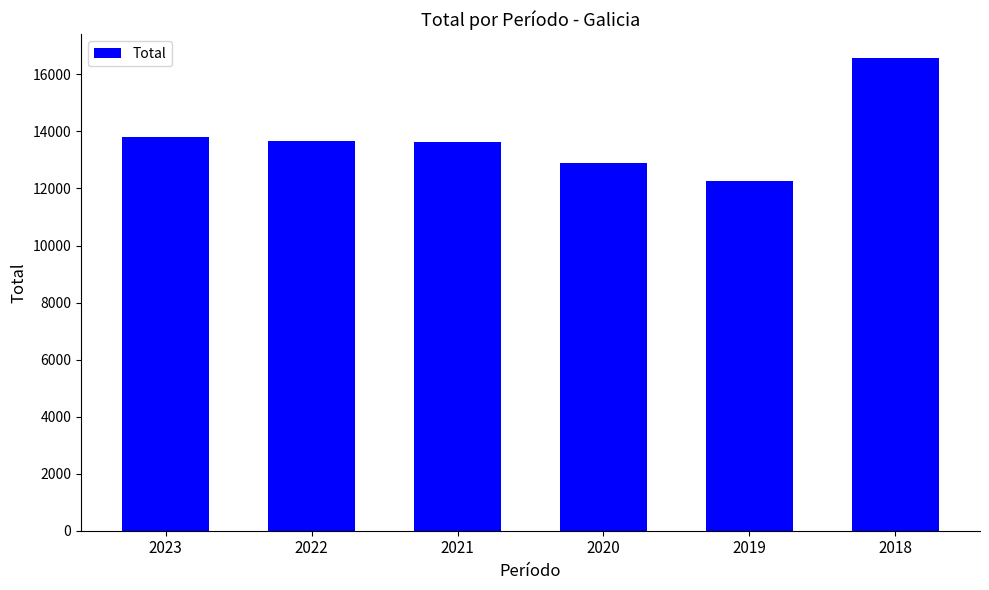

Which label corresponds to the largest value in the chart?

2018